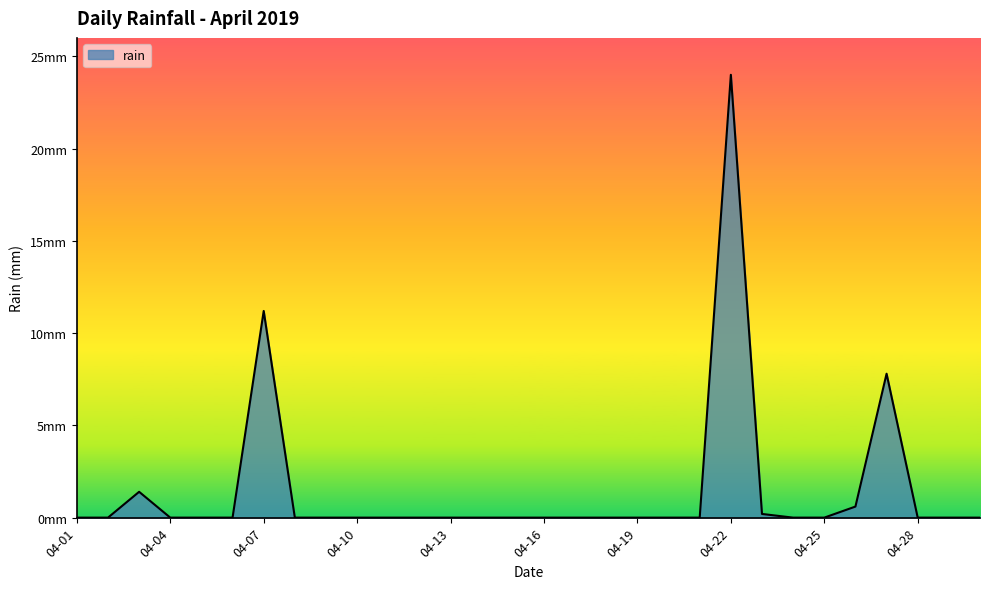

Does the chart display data point markers on the line(s)?

No